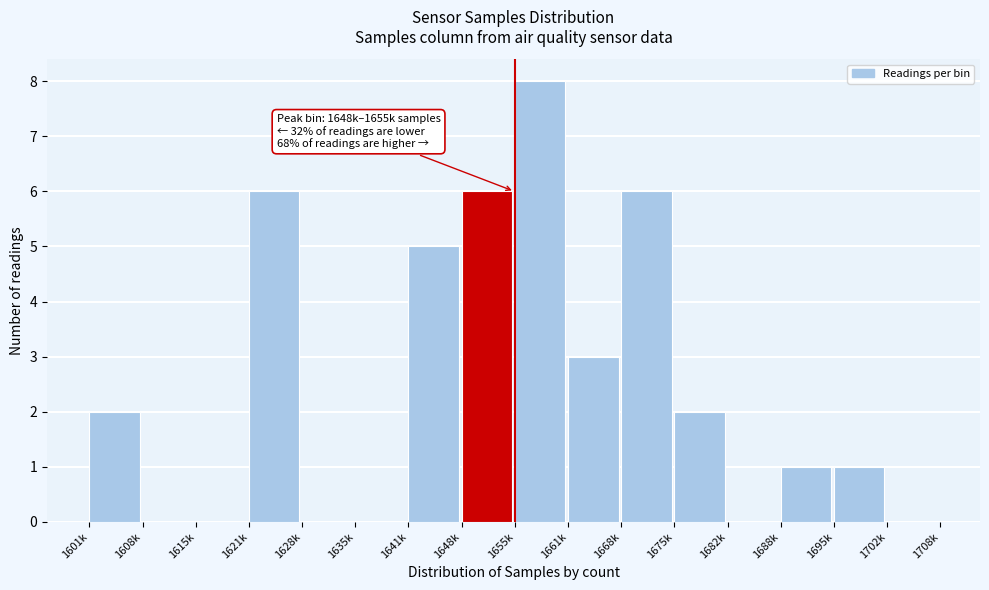

Reading left to right, list all the values displayed in this chart.

1601k=2	1608k=0	1615k=0	1621k=6	1628k=0	1635k=0	1641k=5	1648k=6	1655k=8	1661k=3	1668k=6	1675k=2	1682k=0	1688k=1	1695k=1	1702k=0